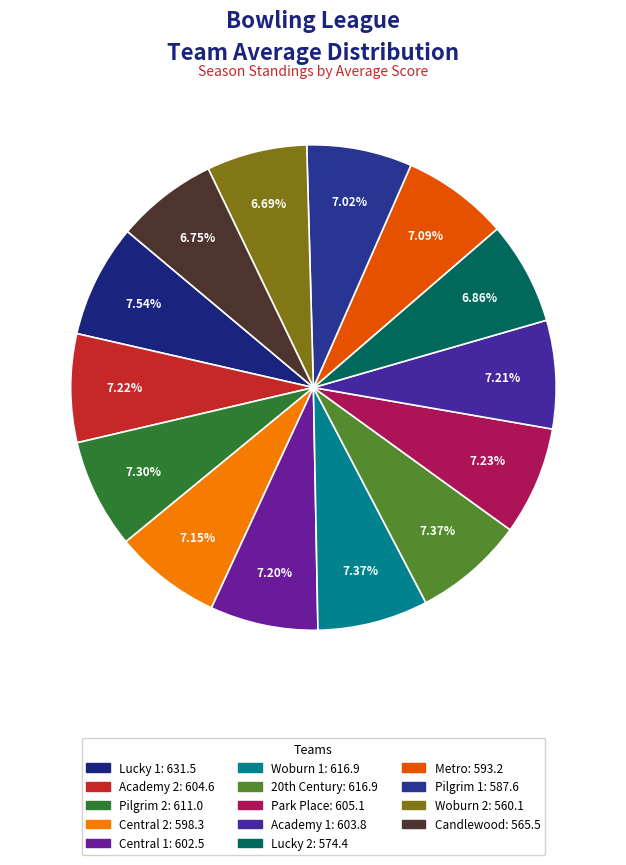

How many slices are in this pie chart?

14